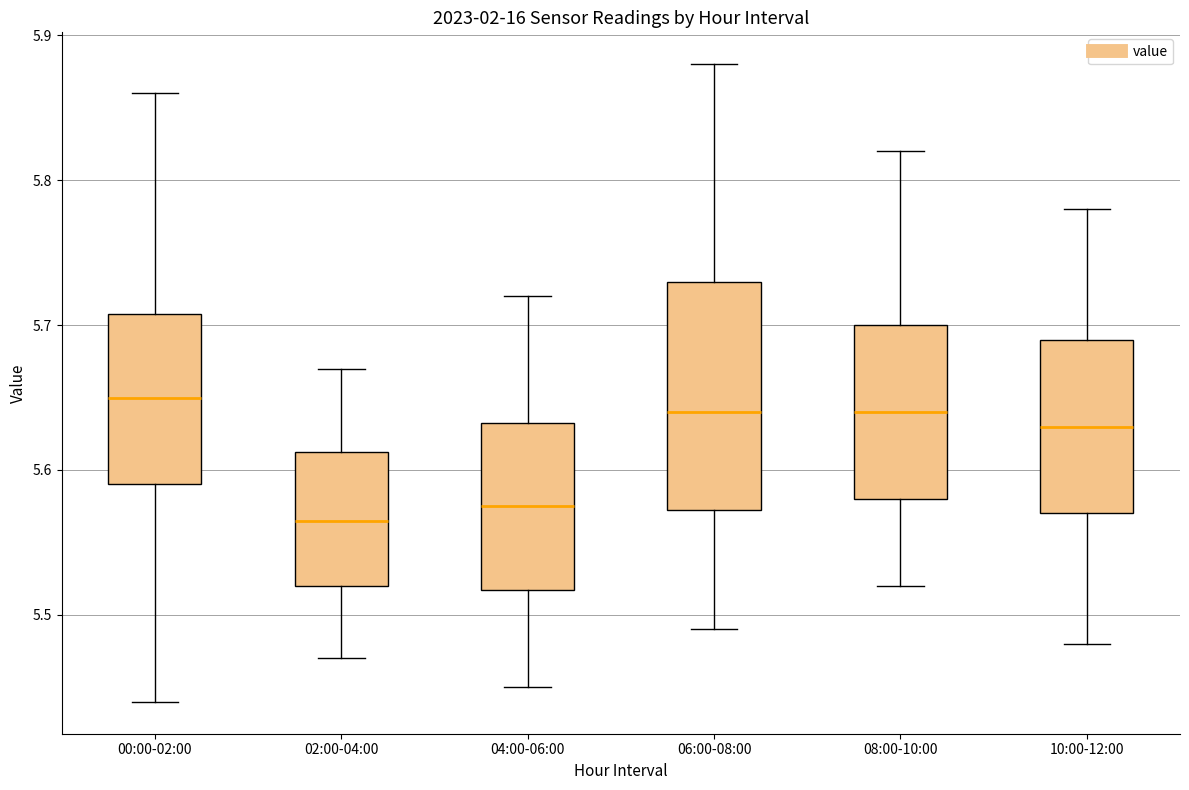

Where is the lower edge of the box for 00:00-02:00 on the y-axis? The values are not printed on the chart, so give them approximately, as read against the axis.

5.59